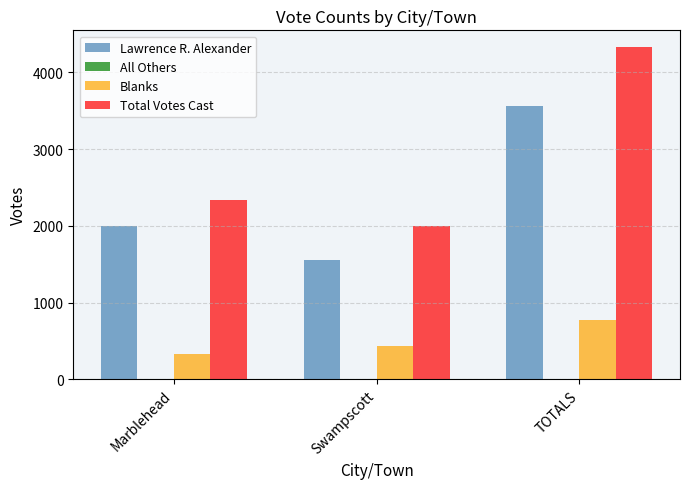

At which category is the sum across all series the highest?

TOTALS